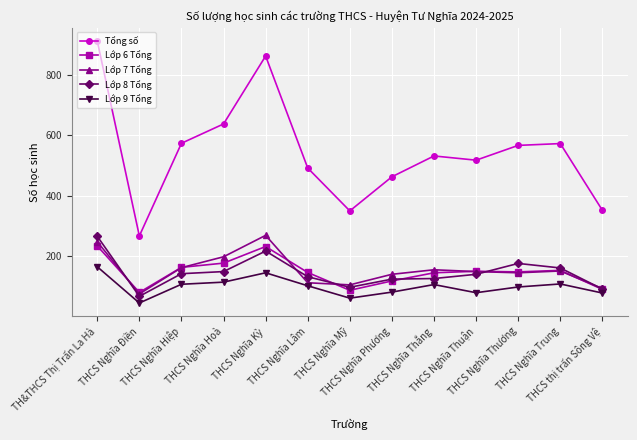

At which label does Lớp 7 Tổng reach its peak?

THCS Nghĩa Kỳ